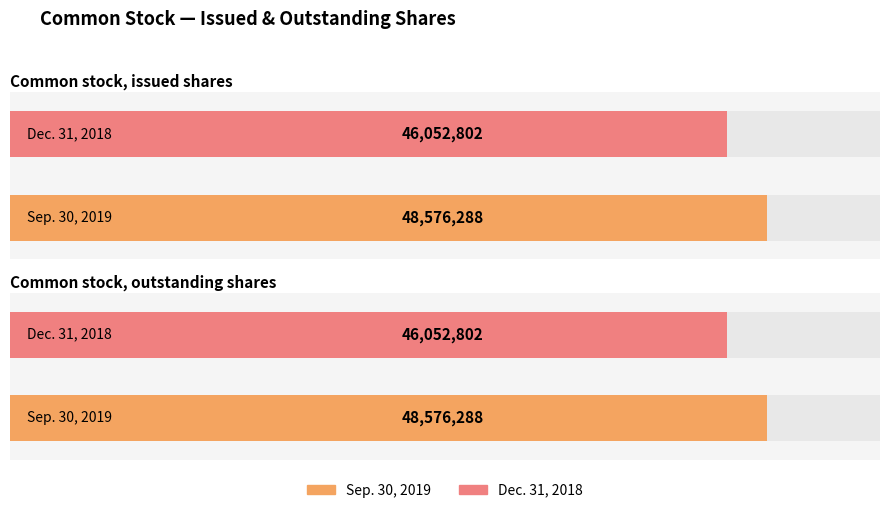

Which series has the largest total across all categories?

Sep. 30, 2019